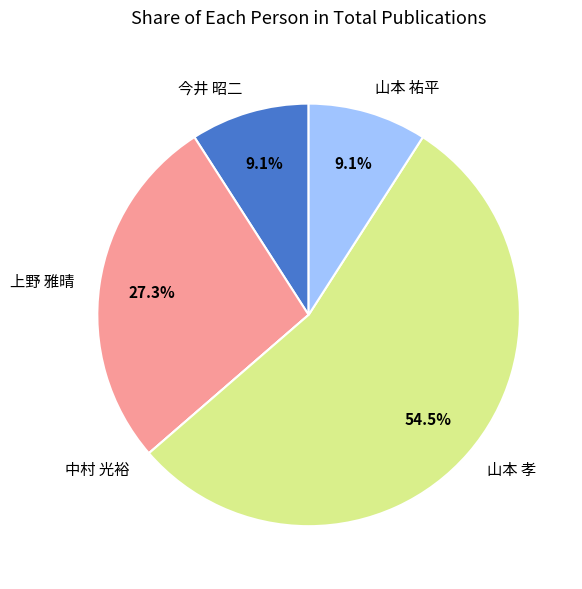

Which has a higher value, 上野 雅晴 or 今井 昭二?

上野 雅晴